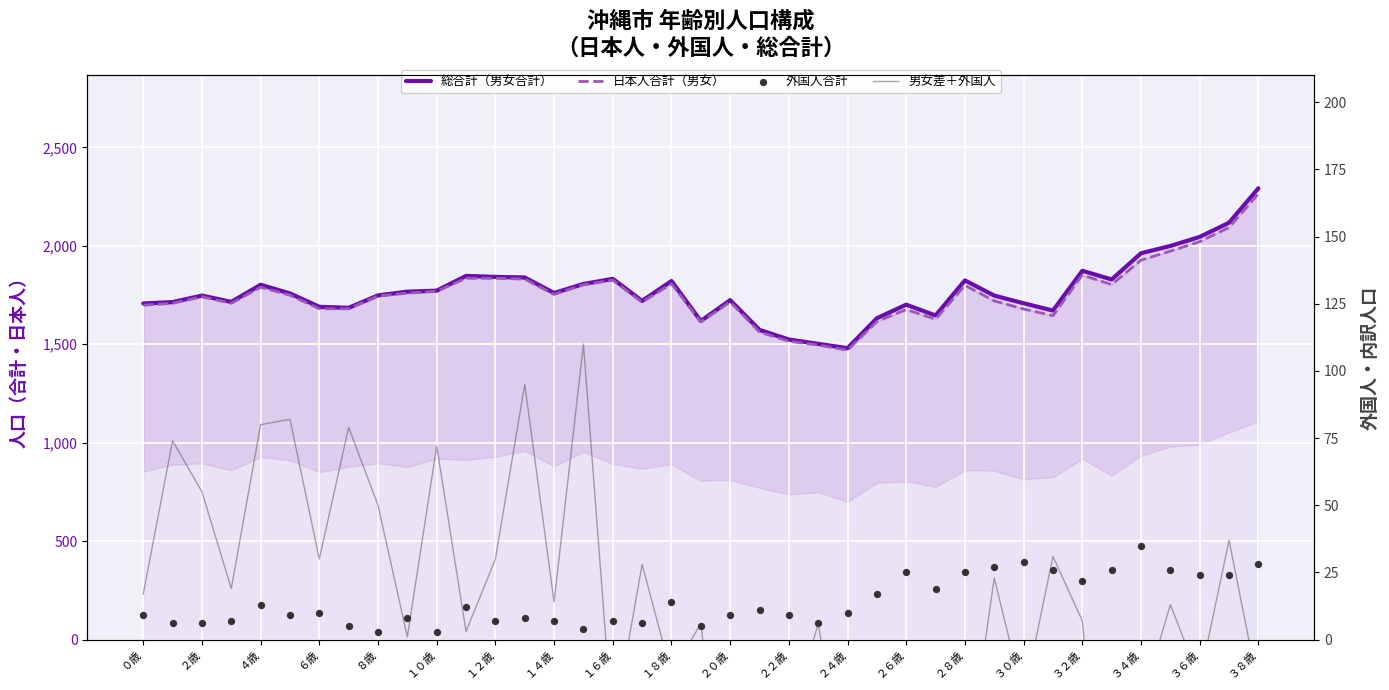

Which series has the largest Y range (max minus min)?

総合計（男女合計）